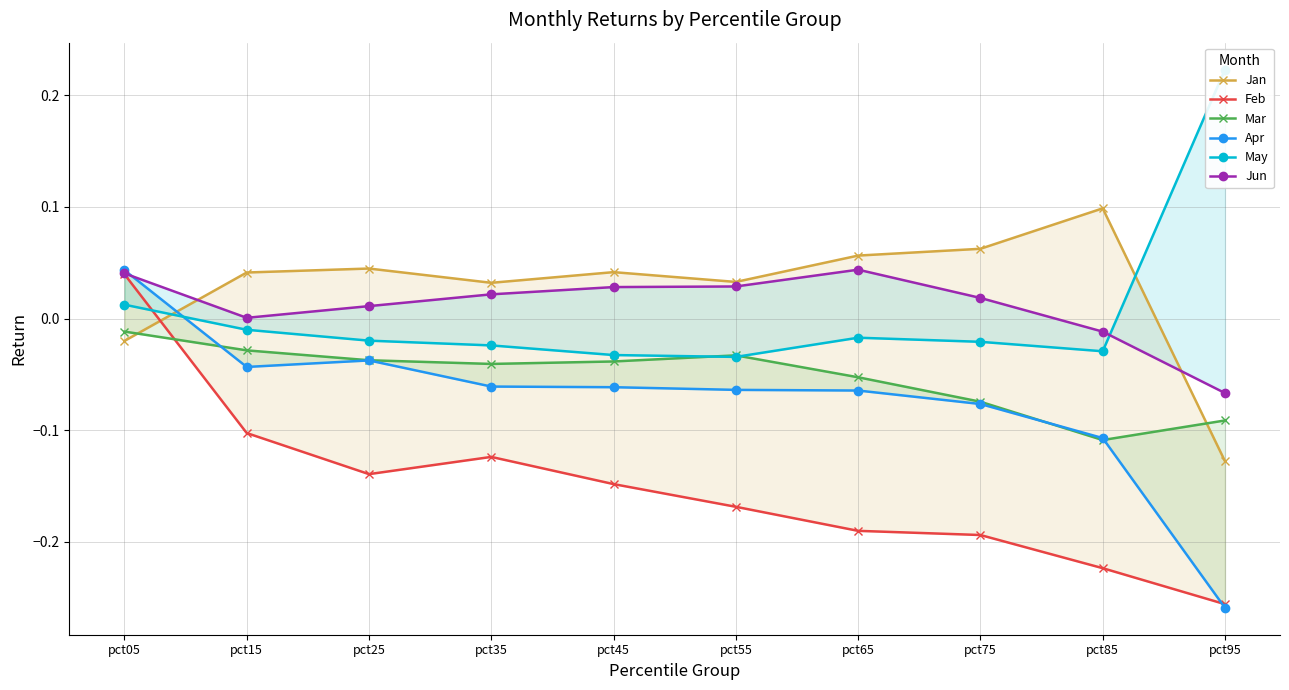

What is the total value across all series at pct05?

0.1